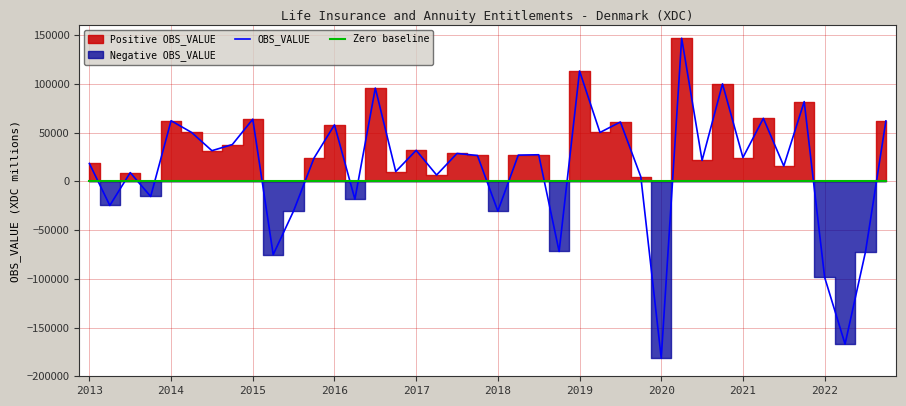

At which category is the sum across all series the highest?

29